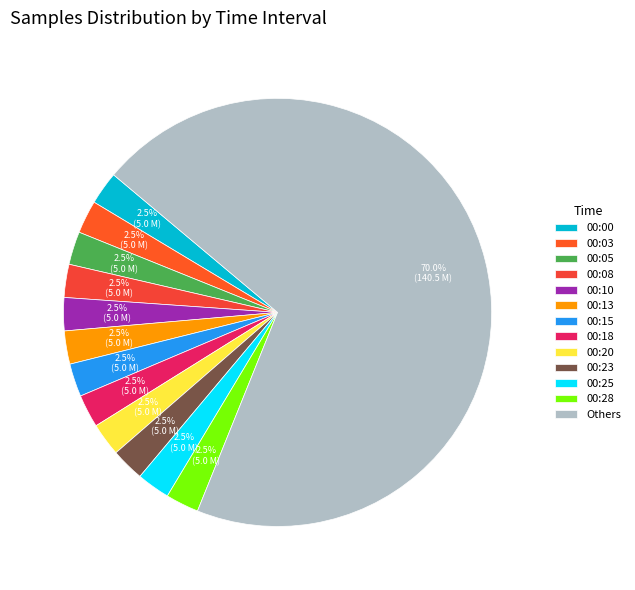

Count the number of slices in the pie.

13